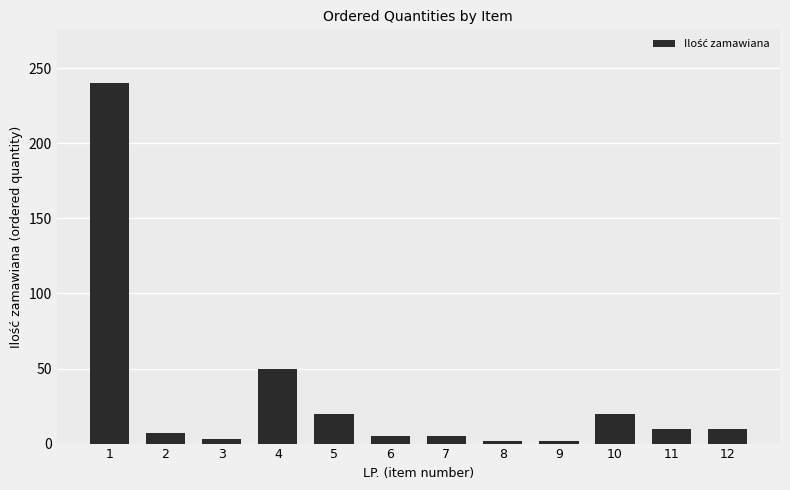

Approximately how many times larger is the value at 8 compared to 12?

0.2